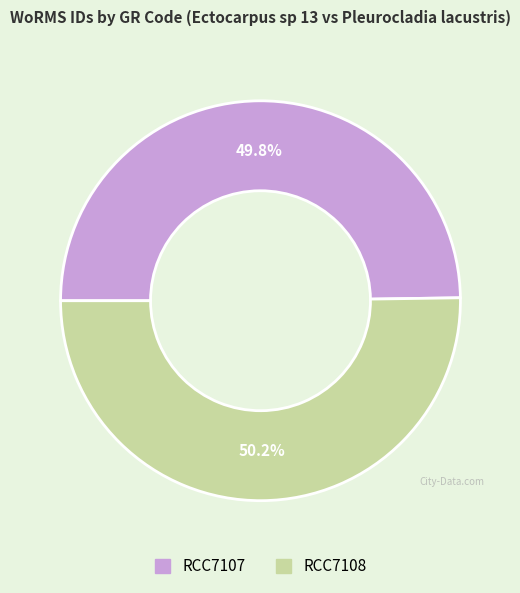

Is there a majority slice in this chart?

Yes